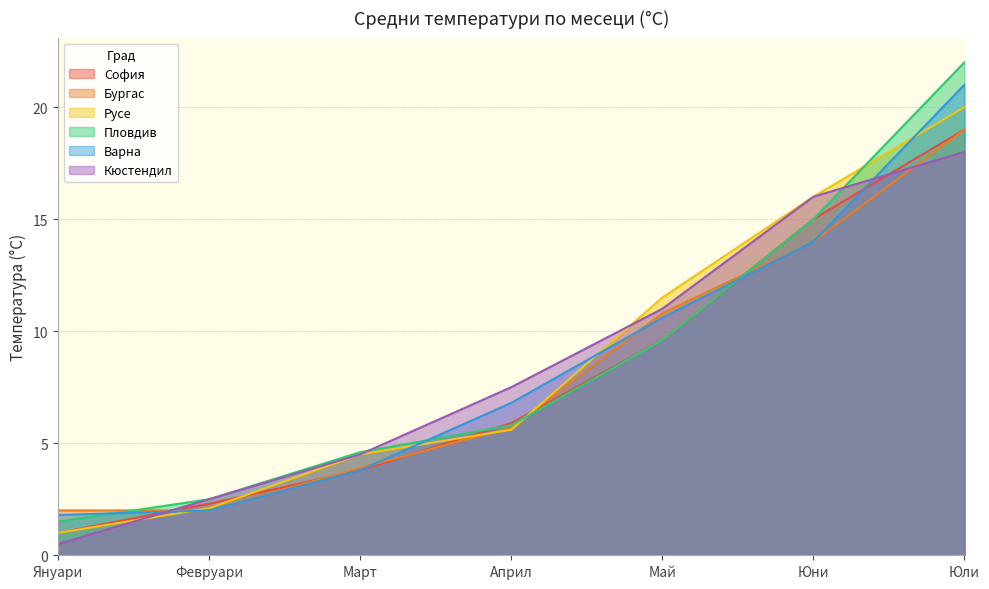

Which series has the largest range (max minus min)?

Пловдив